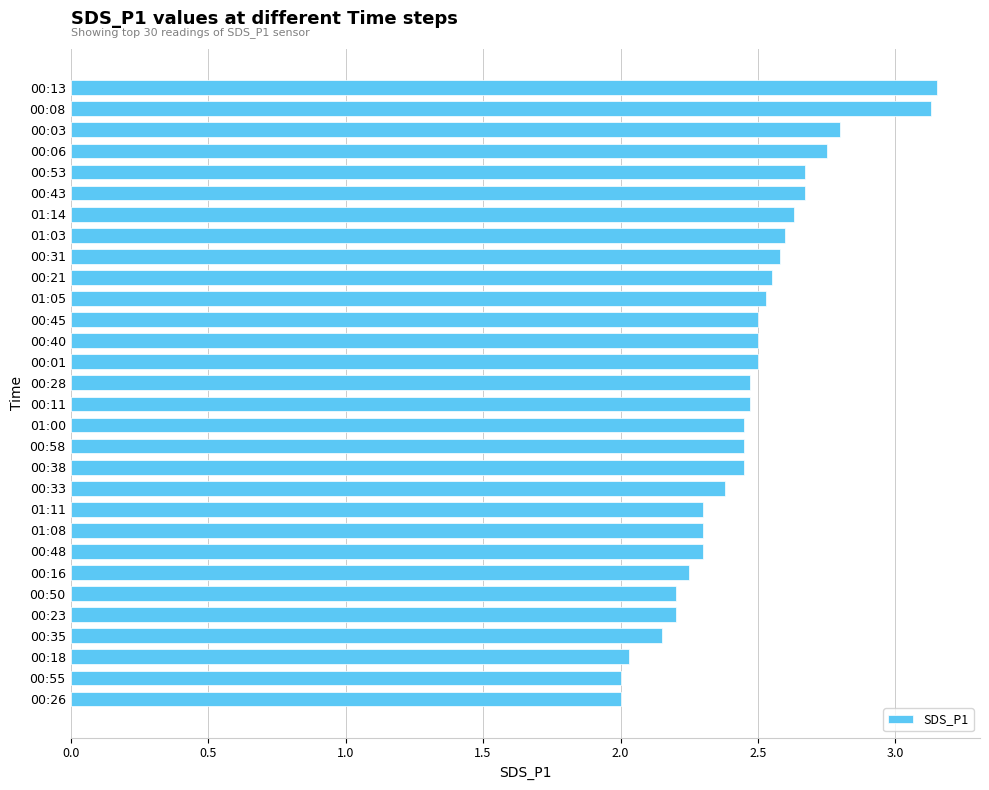

How many bars are there in total?

30